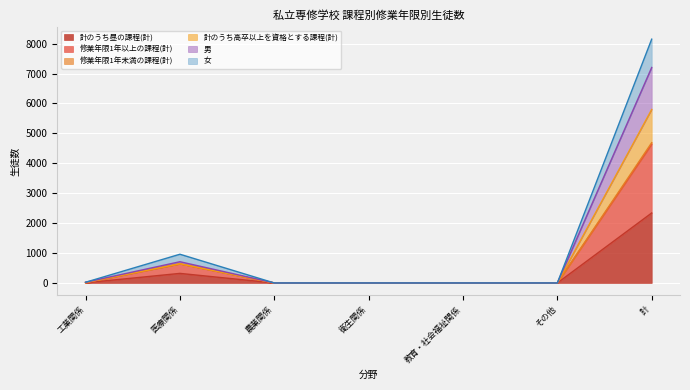

Which label corresponds to the largest value in the chart?

計